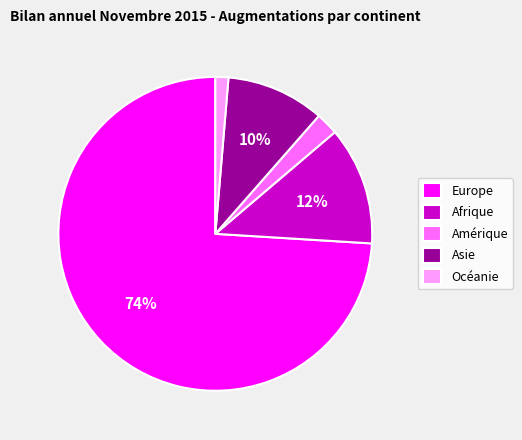

Is it true that Asie is 1% of the pie?

False